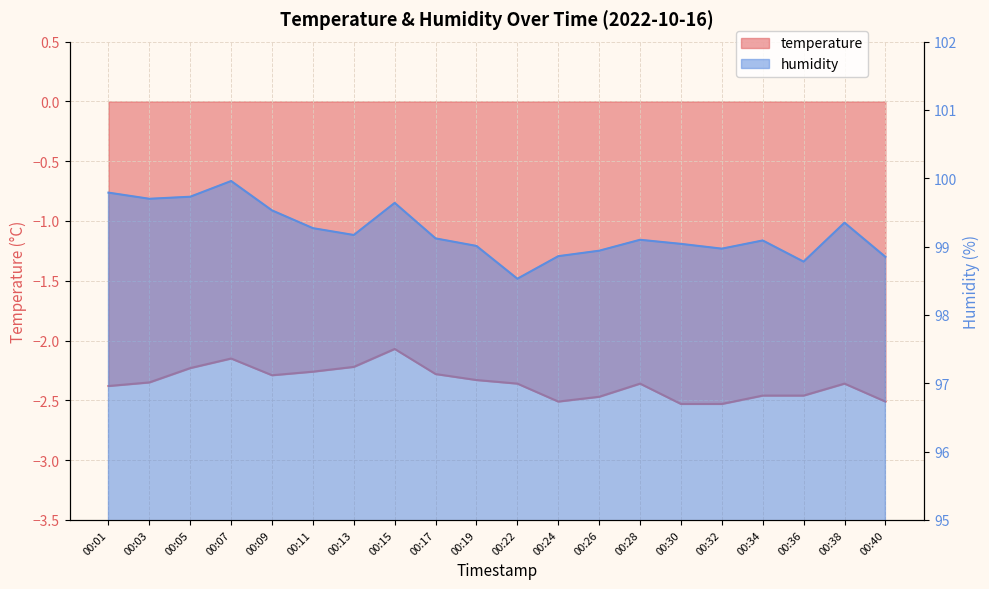

List the series in order of their overall mean, highest first.

humidity, temperature